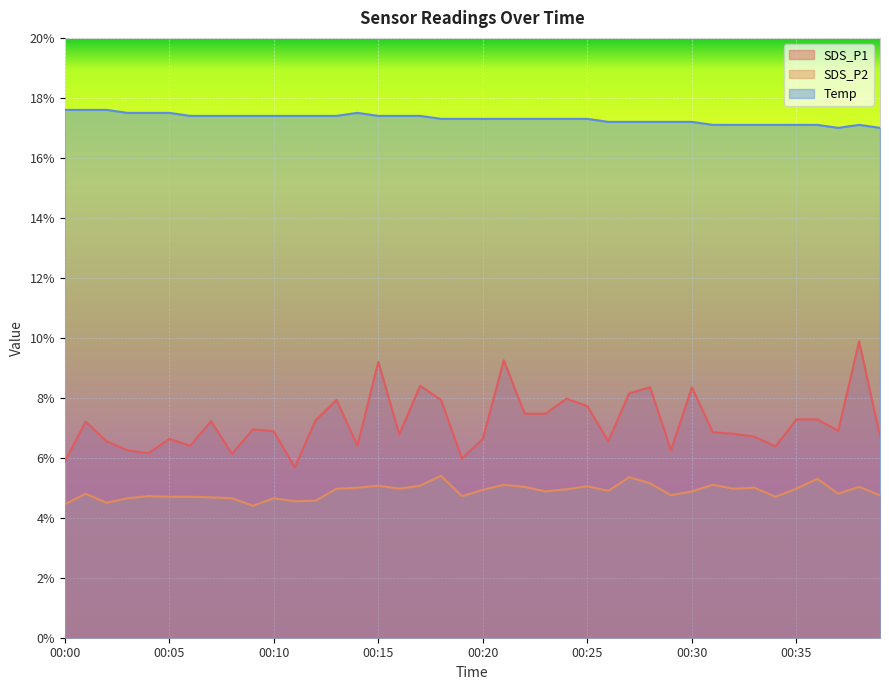

Rank the series by their average value, from highest to lowest.

Temp, SDS_P1, SDS_P2